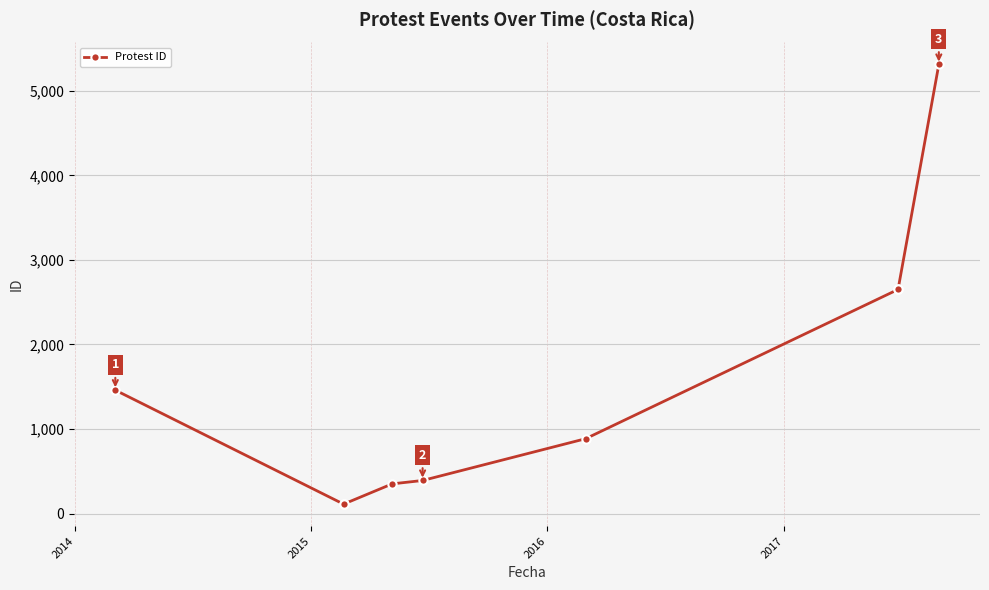

The chart shows a value of 9335 at 8. True or false?

False